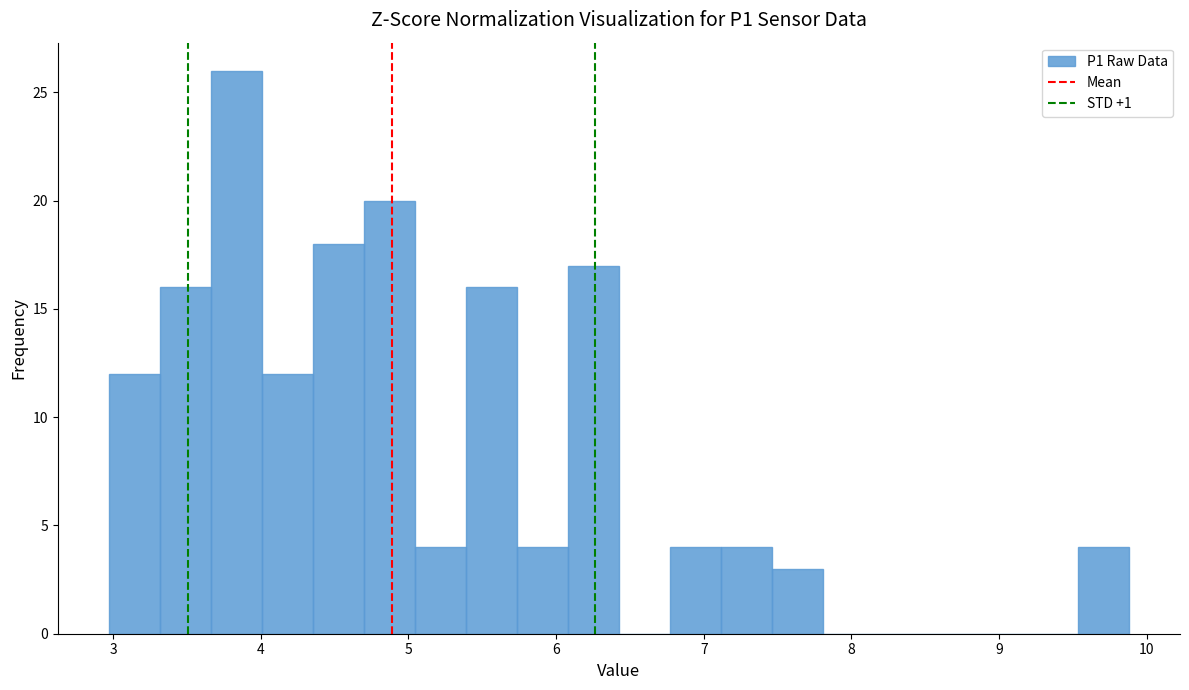

Around what value on the x-axis is the tallest bar? Give the approximate position of its centre, as read against the axis.

3.8